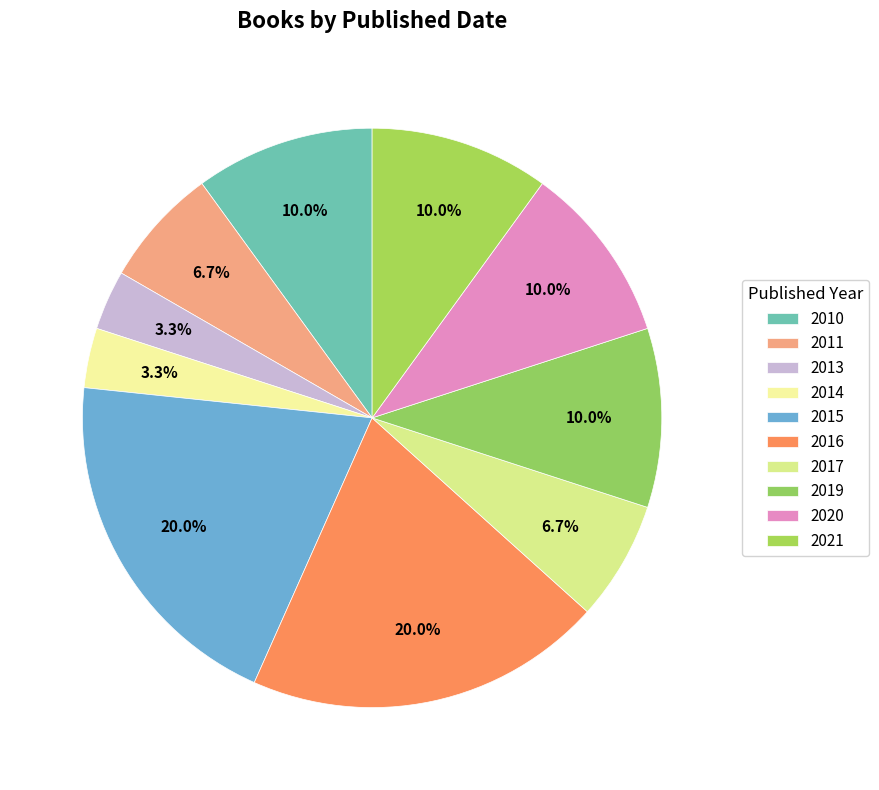

What is the ratio of the value at 2019 to the value at 2016?

0.5